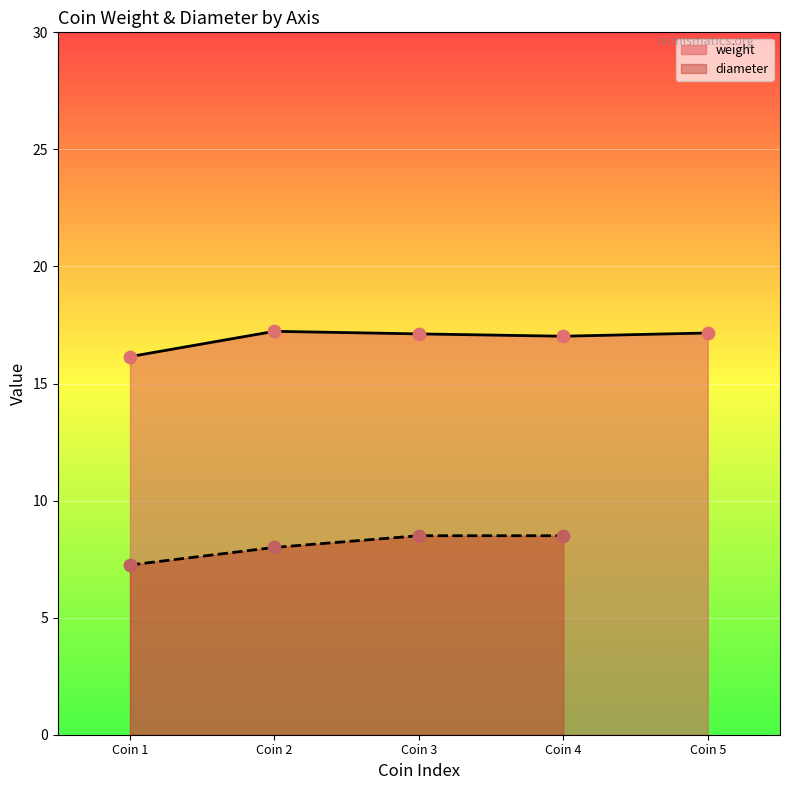

The weight series shows 24.7 at Coin 4. True or false?

False